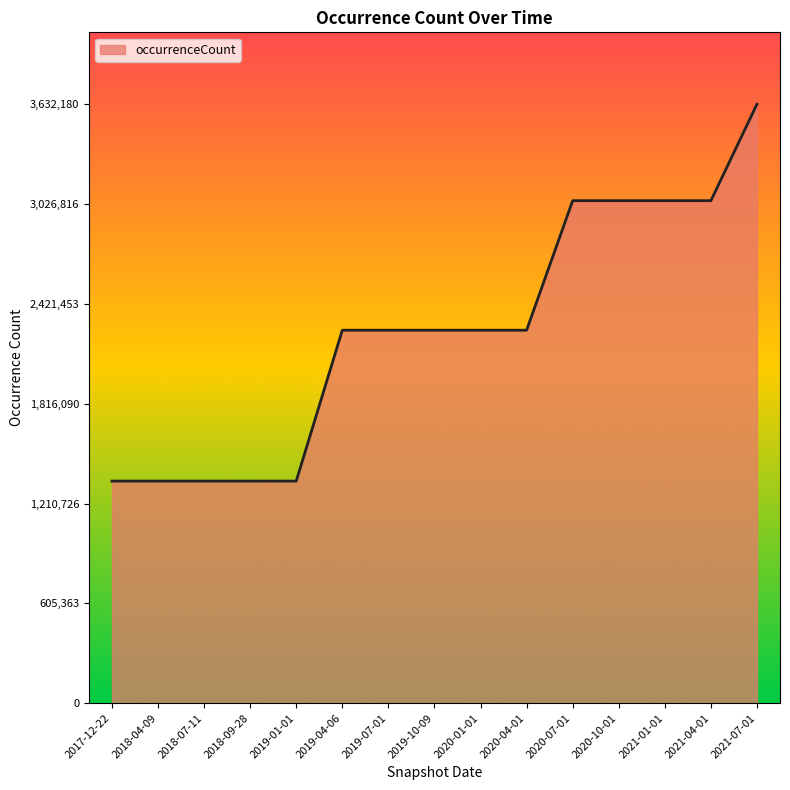

Which has a higher value, 2021-04-01 or 2019-10-09?

2021-04-01